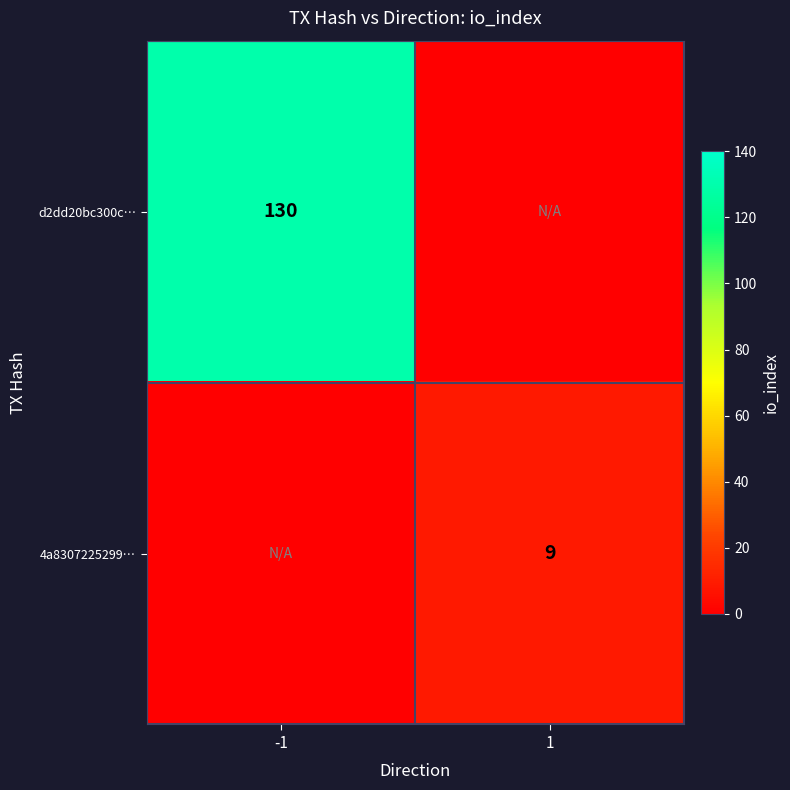

The value of 4a8307225299… at 1 is 12. True or false?

False